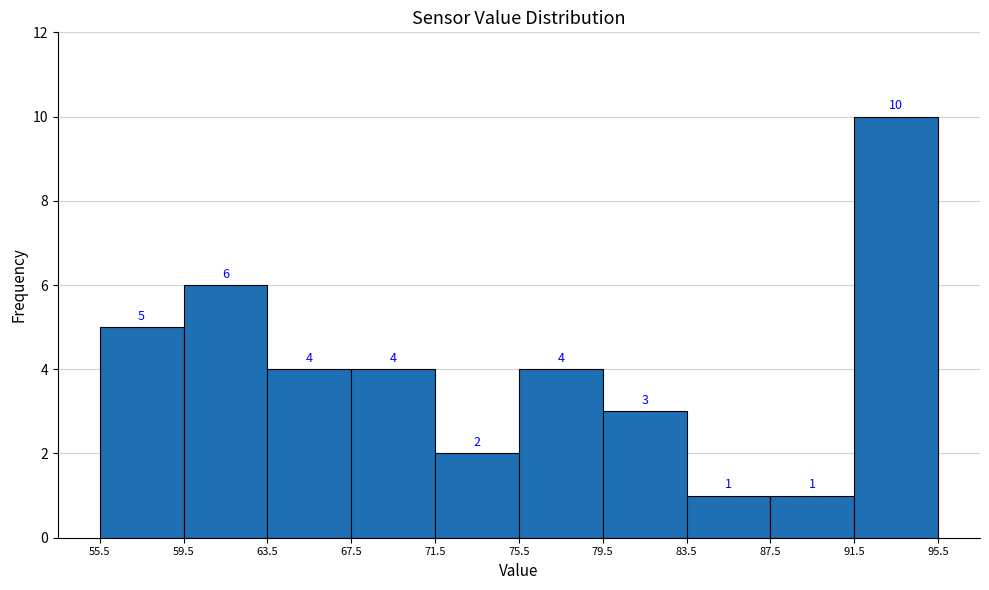

Reading left to right, transcribe this chart: for each bar, give the range it covers on the x-axis and its height.

55.5 to 59.5: 5
59.5 to 63.5: 6
63.5 to 67.5: 4
67.5 to 71.5: 4
71.5 to 75.5: 2
75.5 to 79.5: 4
79.5 to 83.5: 3
83.5 to 87.5: 1
87.5 to 91.5: 1
91.5 to 95.5: 10